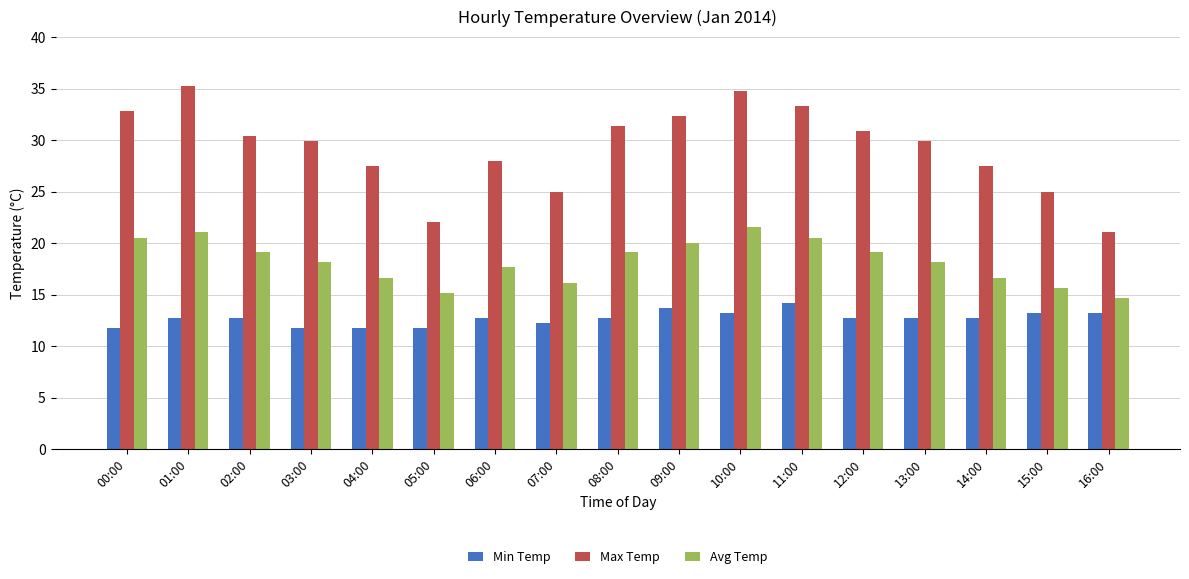

What is the label of the 2nd bar from the right?

15:00